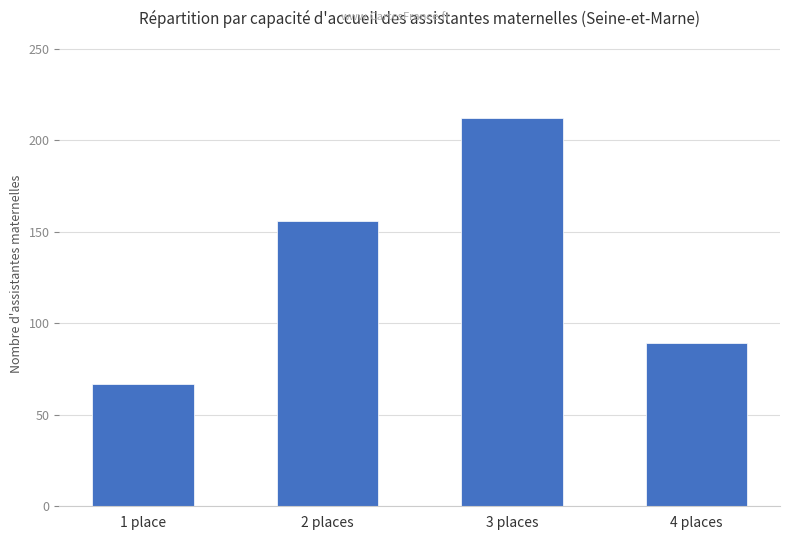

Rank the categories by value from lowest to highest.

1 place, 4 places, 2 places, 3 places